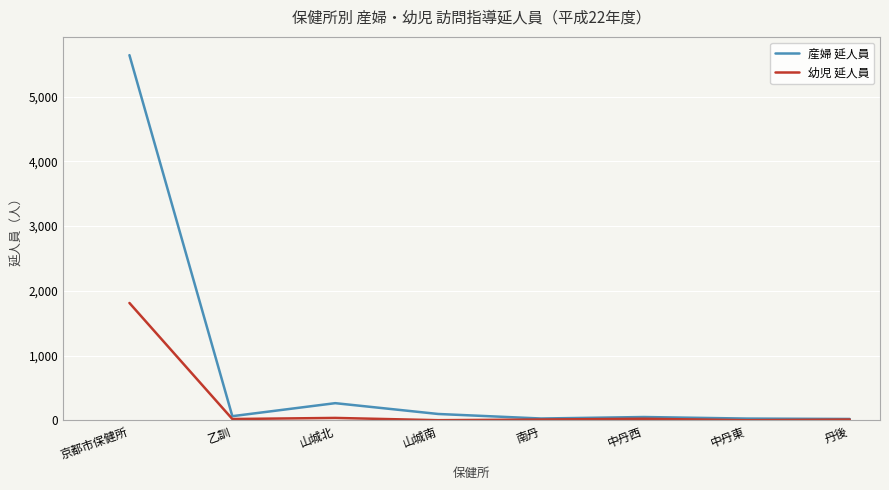

Rank the series by their average value, from highest to lowest.

産婦 延人員, 幼児 延人員